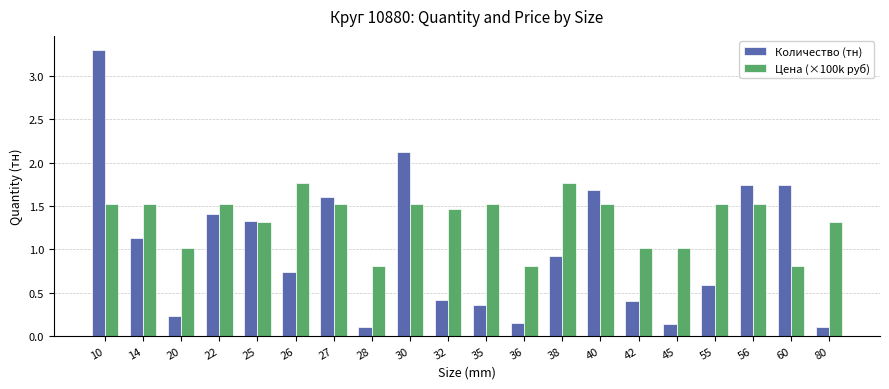

At which label does Количество (тн) reach its peak?

10